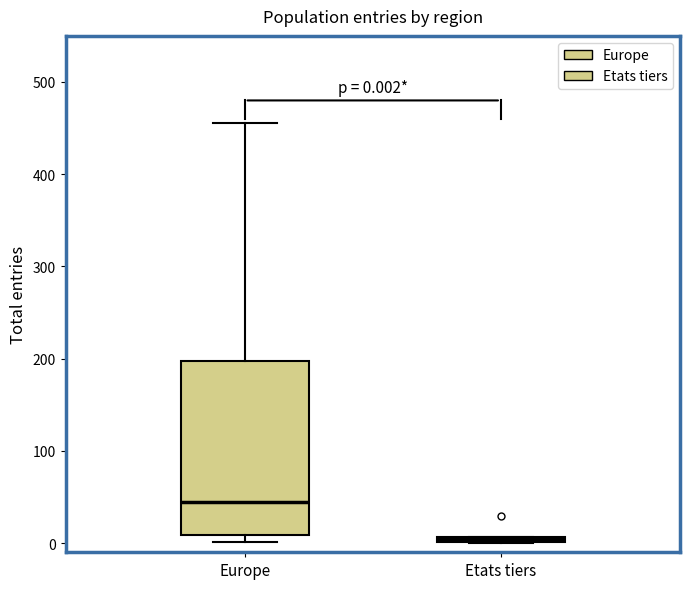

Which box's median line is the highest?

Europe